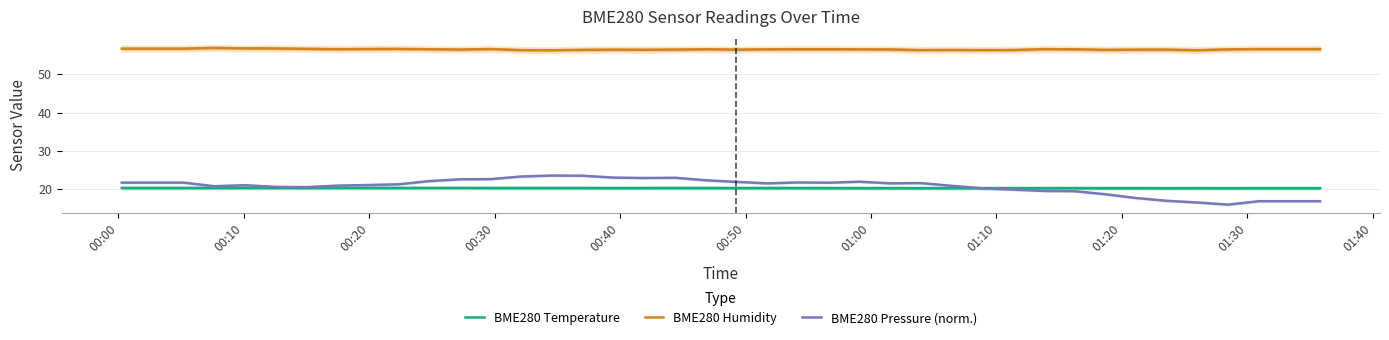

Rank the series by their maximum value, from highest to lowest.

BME280 Humidity, BME280 Pressure (norm.), BME280 Temperature